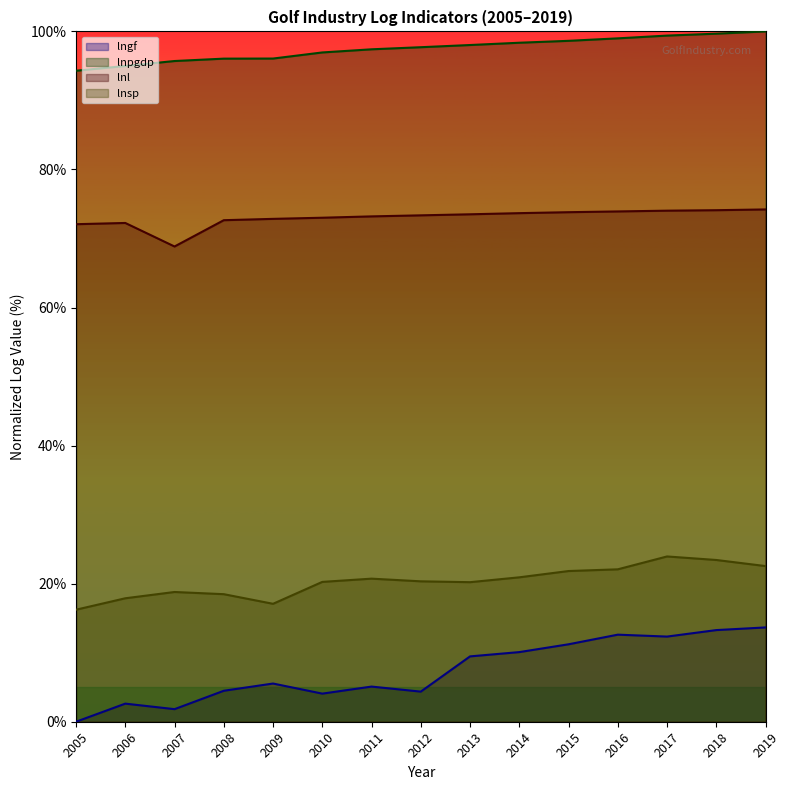

Does the chart have visible grid lines?

No